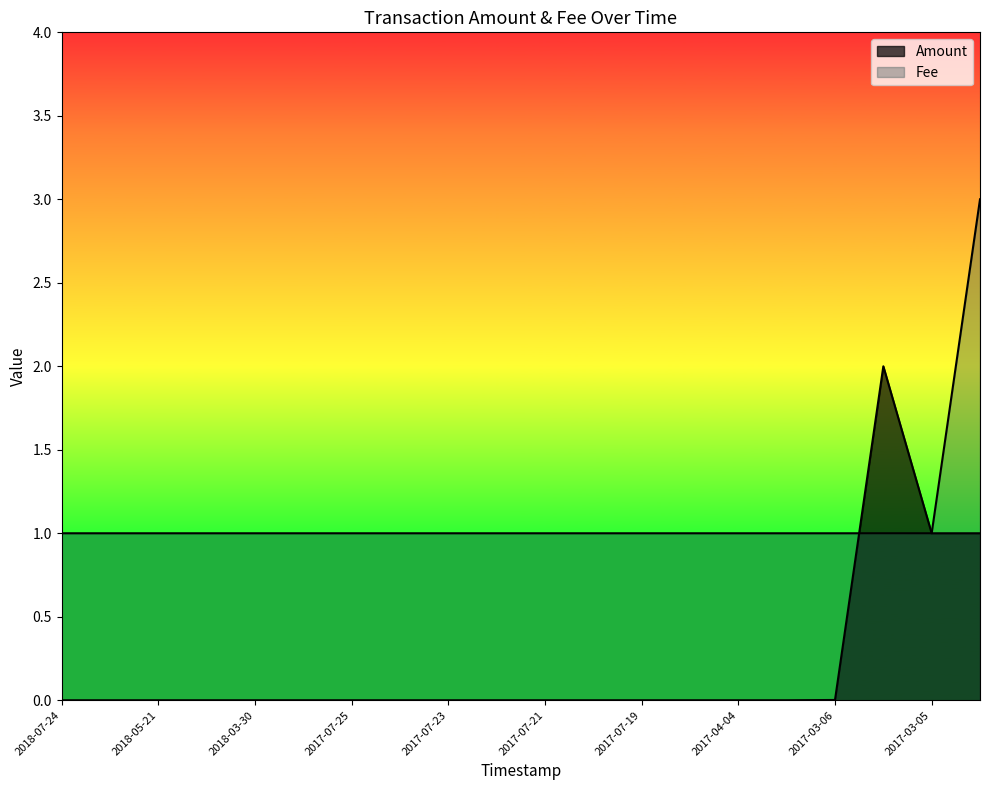

Reading left to right, what are all the values shown in this chart?

Amount: 0.0	0.0	0.0	0.0	0.0	0.0	0.0	0.0	0.0	0.0	0.0	0.0	0.0	0.0	0.0	0.0	0.0	2.0	1.0	1.0
Fee: 1.0	1.0	1.0	1.0	1.0	1.0	1.0	1.0	1.0	1.0	1.0	1.0	1.0	1.0	1.0	1.0	1.0	1.0	1.0	3.0